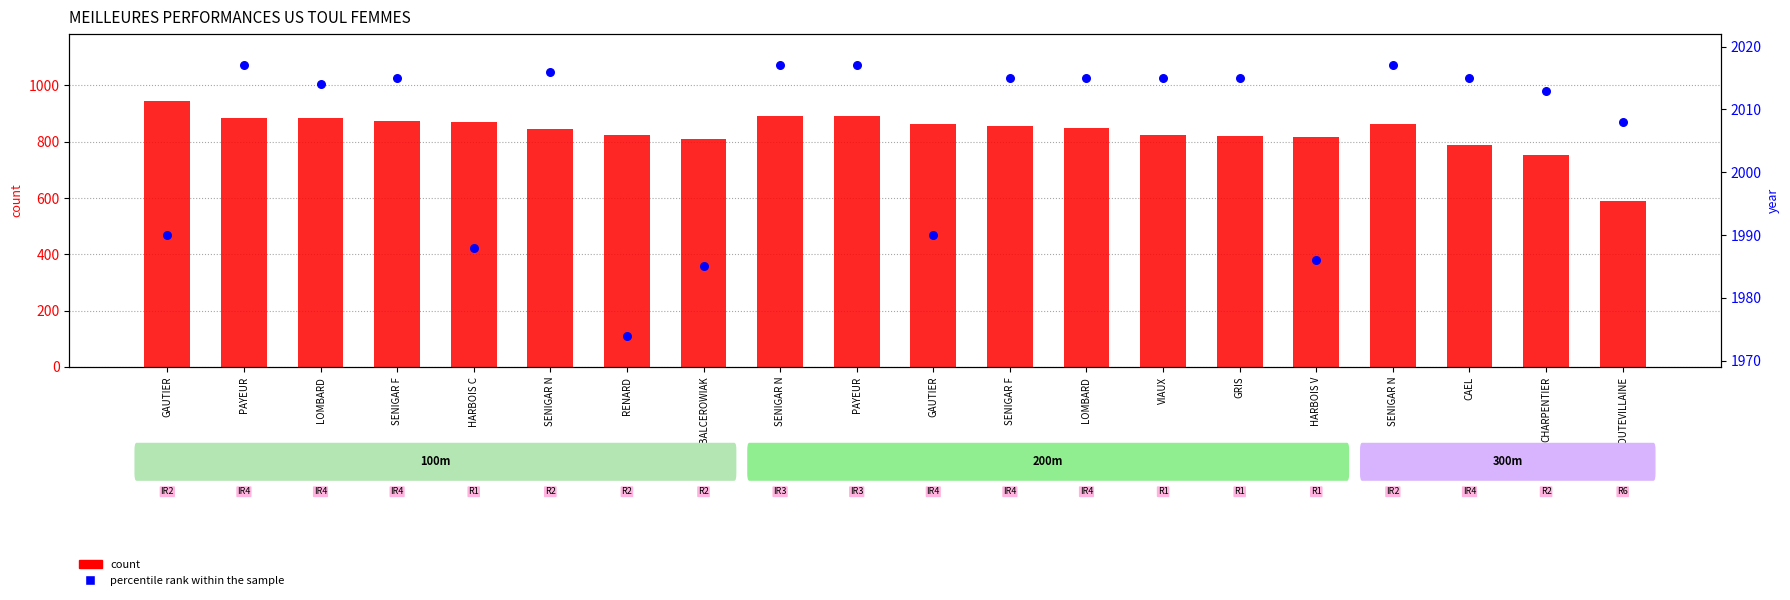

Which series has the largest total across all categories?

percentile rank within the sample